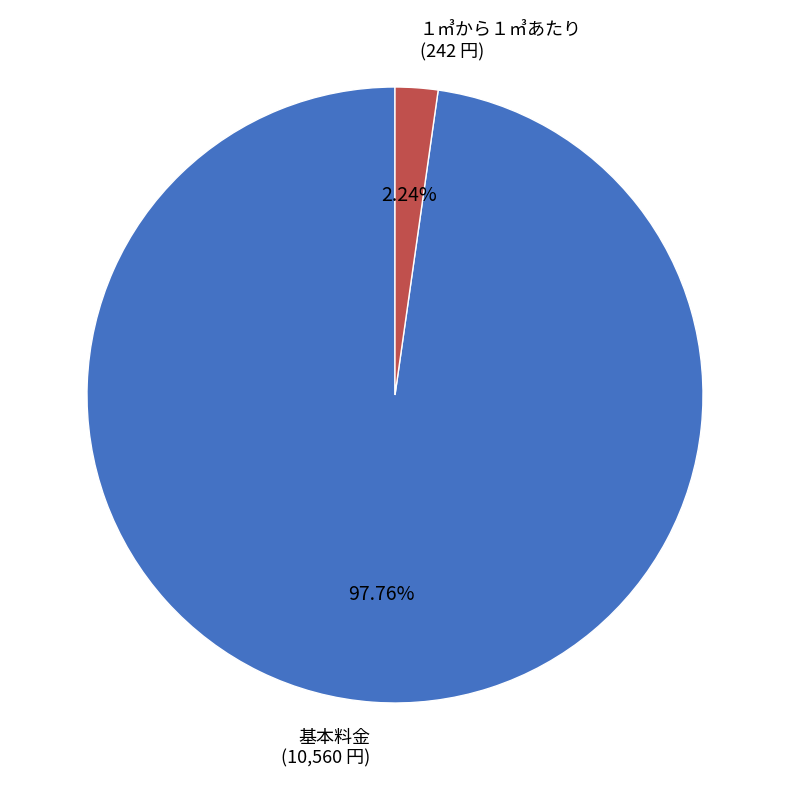

Which category has the smallest portion of the pie?

１㎥から１㎥あたり